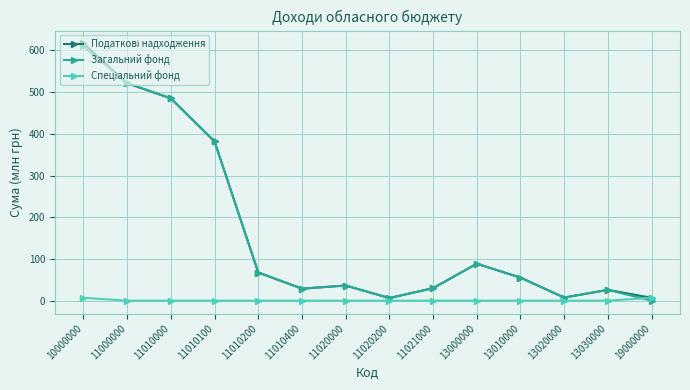

How many categories are shown in the chart?

14